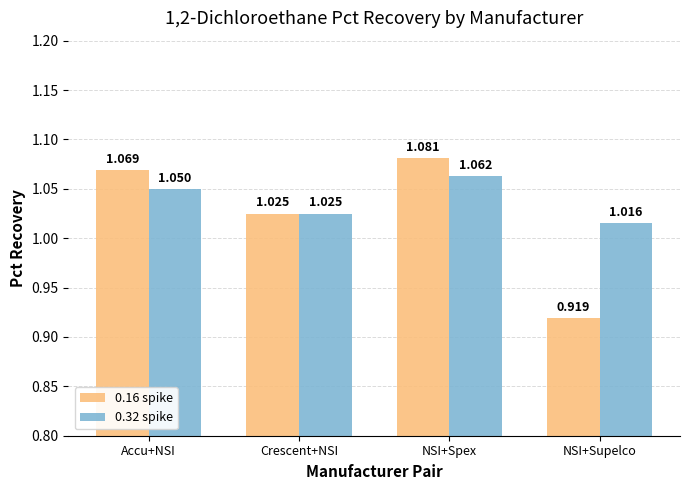

Is the value of 0.32 spike at NSI+Spex greater than the value of 0.16 spike at NSI+Supelco?

Yes